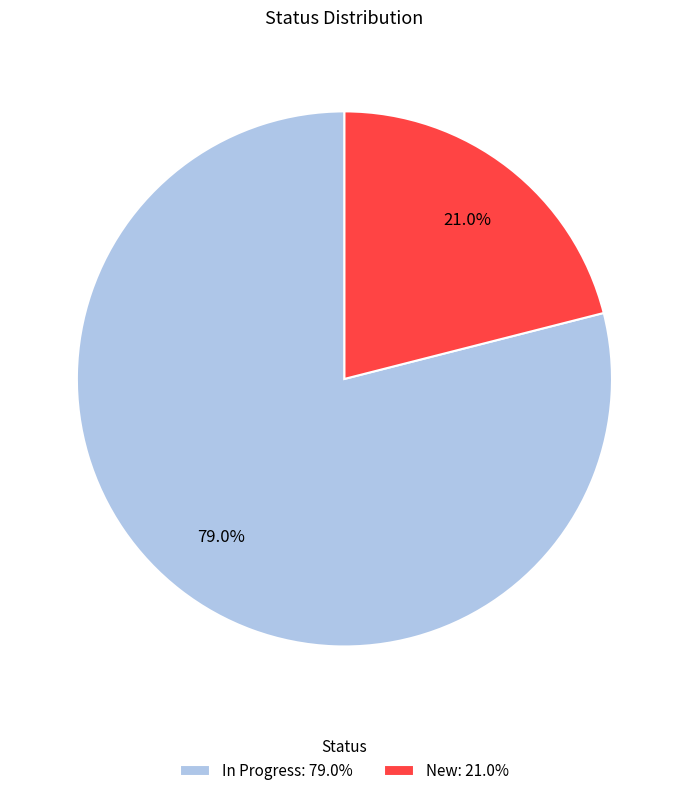

Which slice is the largest?

In Progress